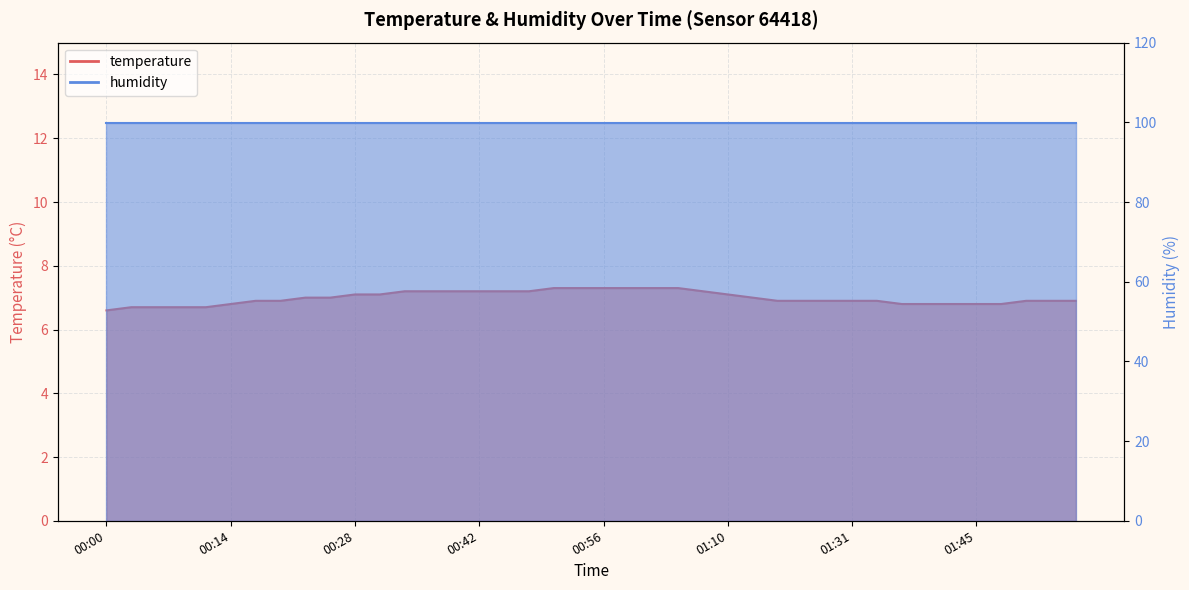

True or false: the data shows 7.0 at 00:25.

True